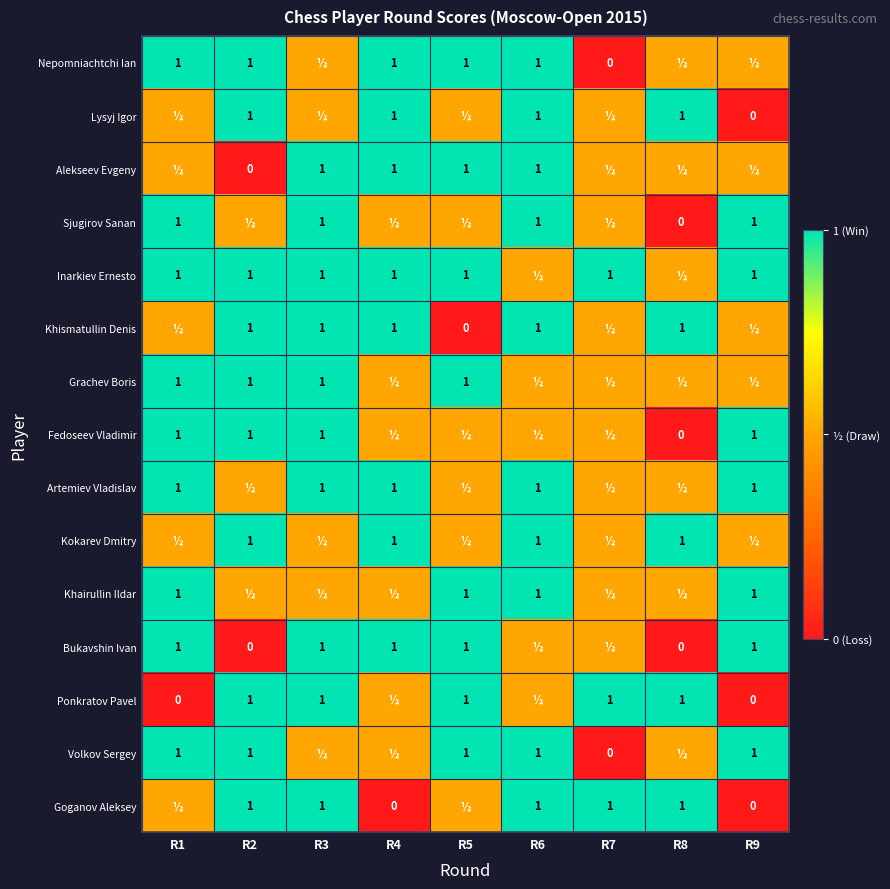

True or false: Volkov Sergey has a value of 1.0 at R9.

True